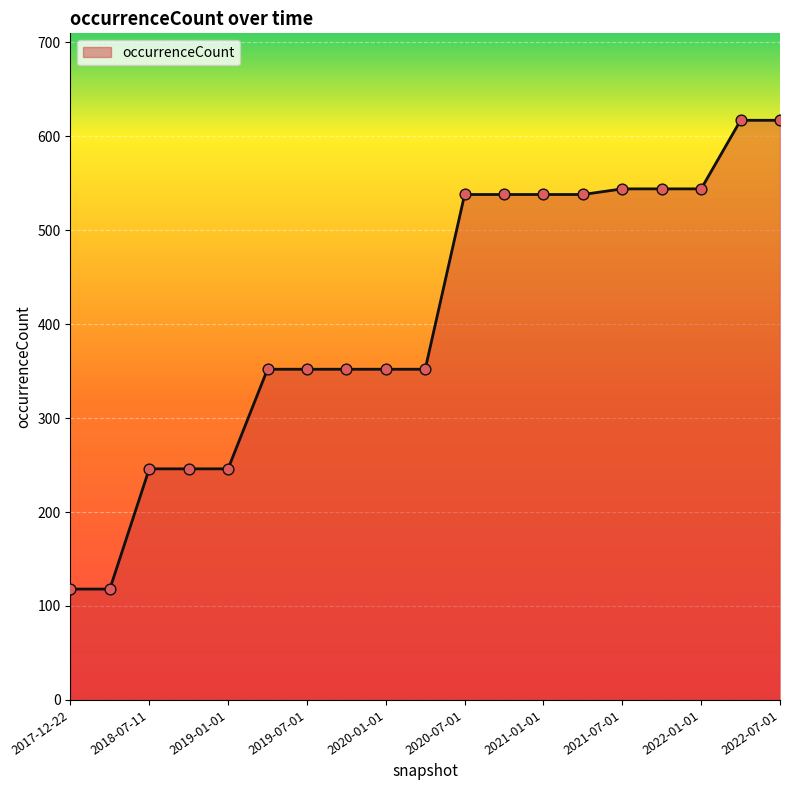

What is the minimum value shown in the chart?

118